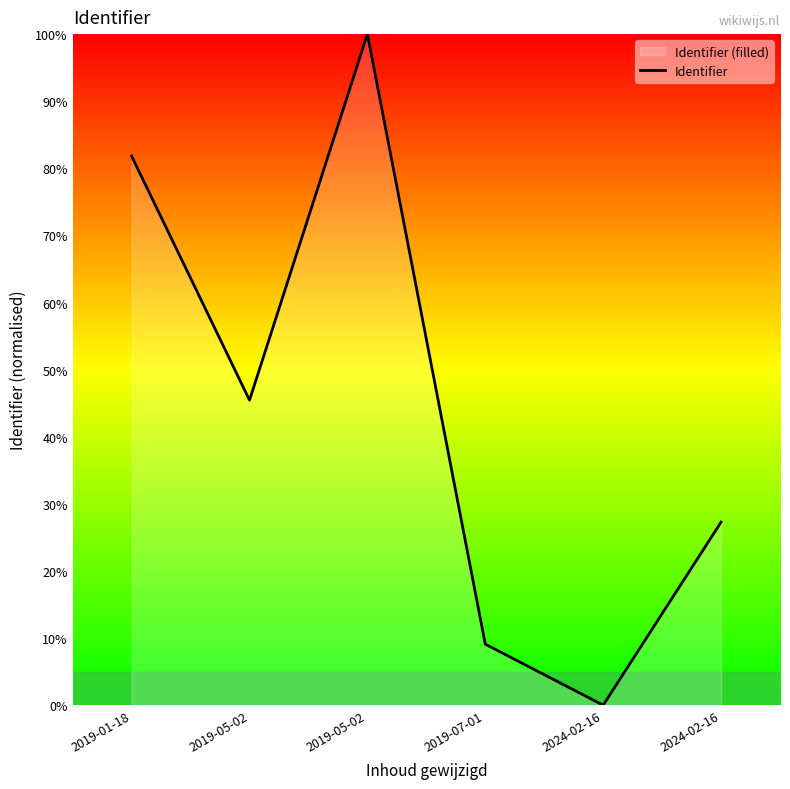

Is it true that the value at 2024-02-16 is 27.3?

True